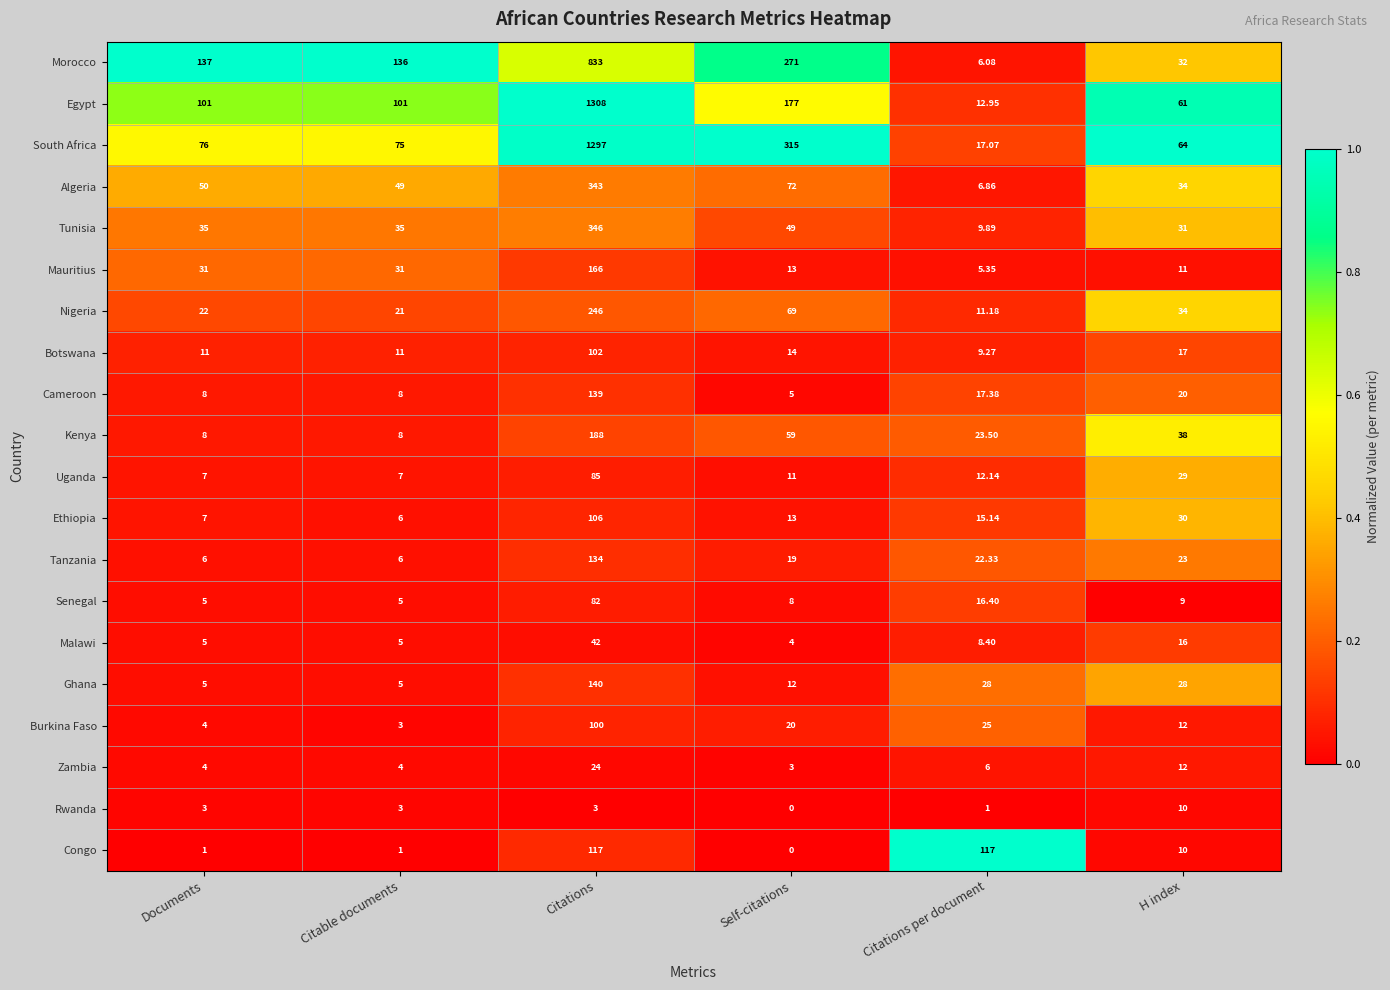

Between Citable documents and Citations per document, which series saw the biggest shift?

Morocco